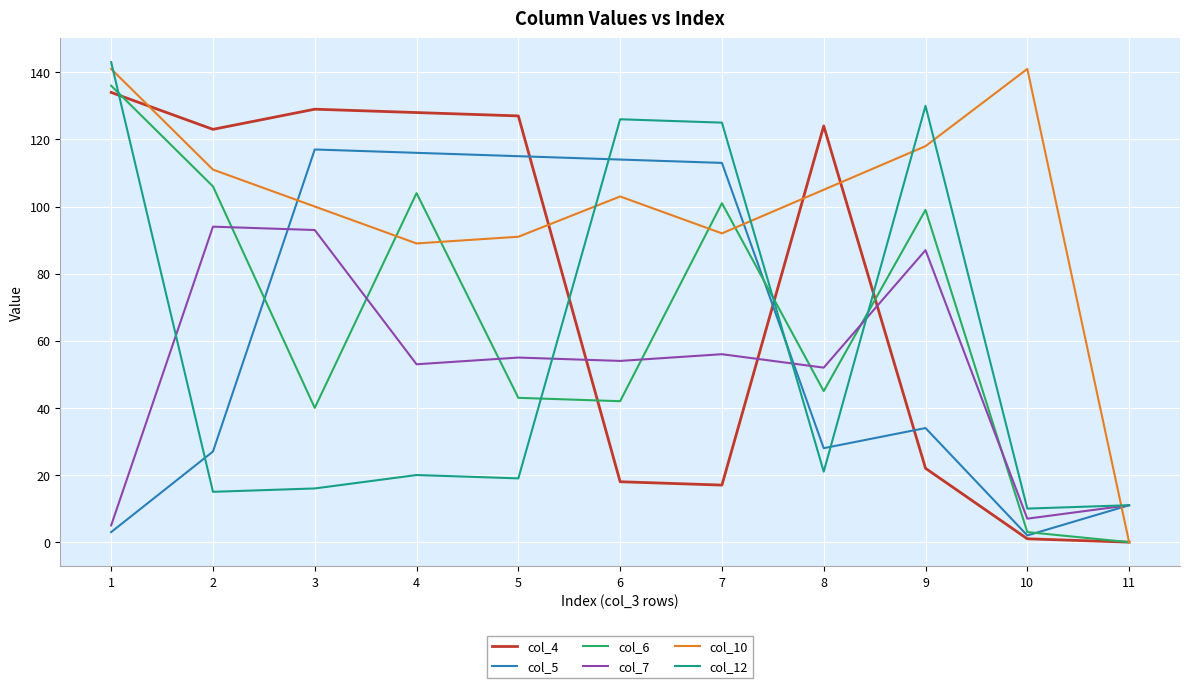

Where do col_4 and col_7 first cross each other?

5 and 6